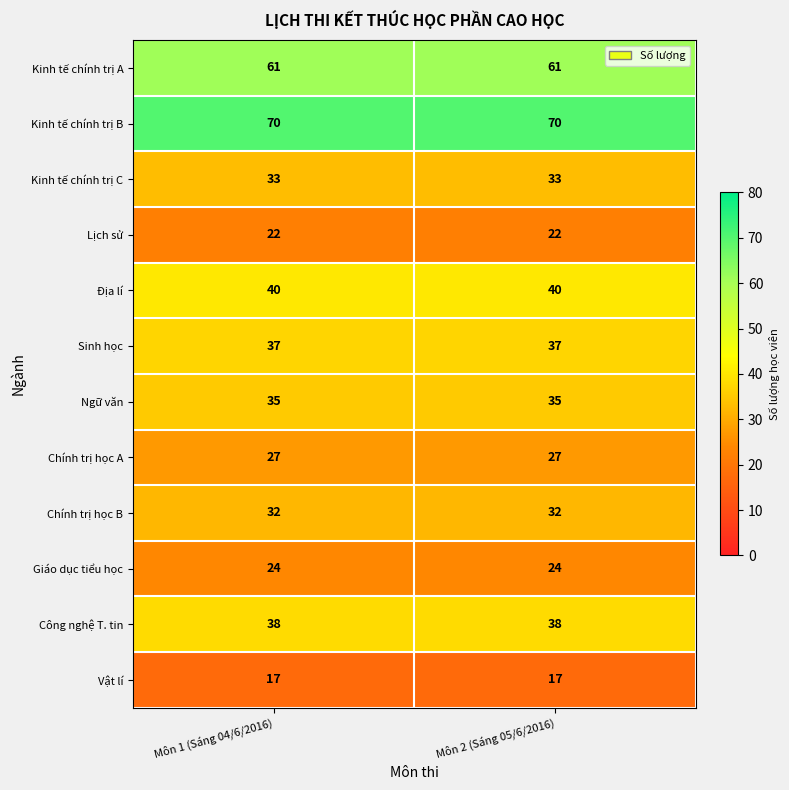

At how many categories does at least one series exceed 51?

2